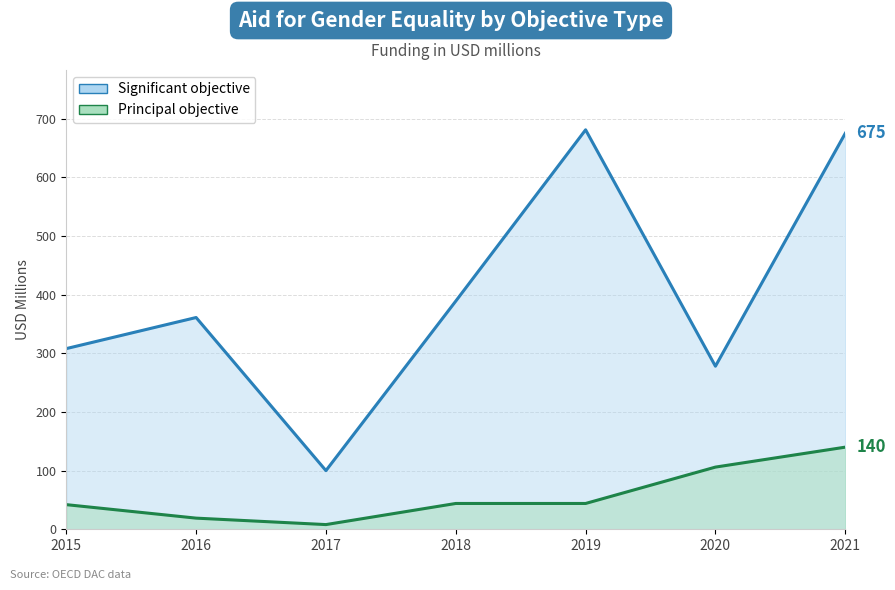

Where is the first local minimum for Principal objective?

2017